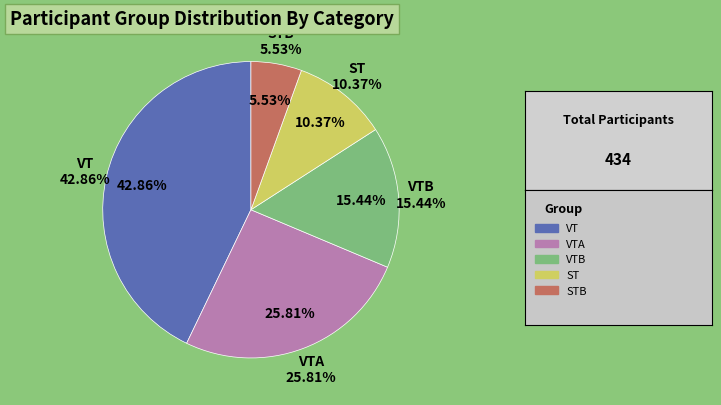

Count the number of slices in the pie.

5